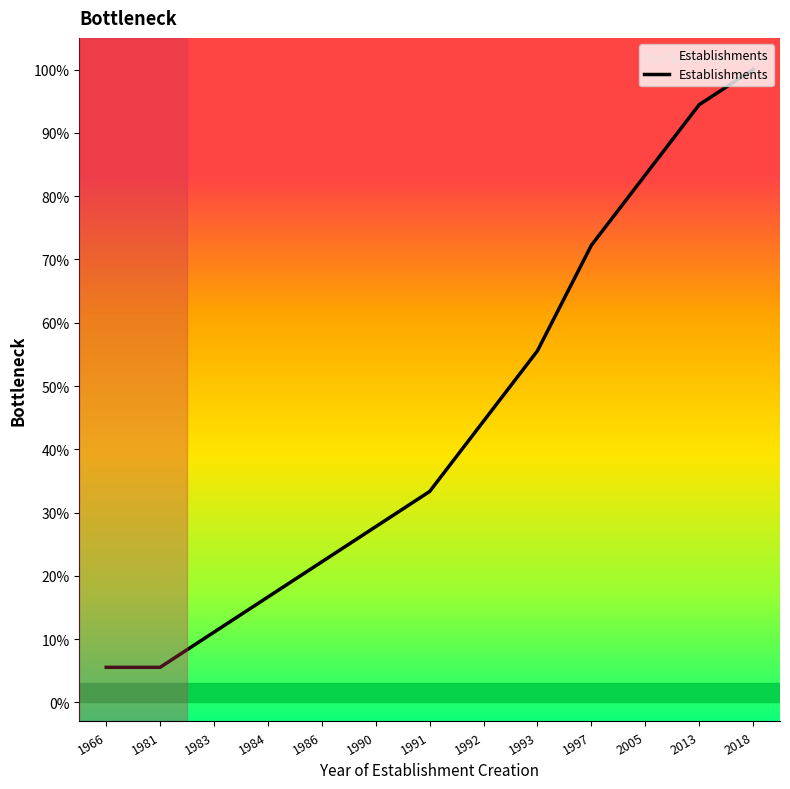

What is the maximum value shown in the chart?

100.0